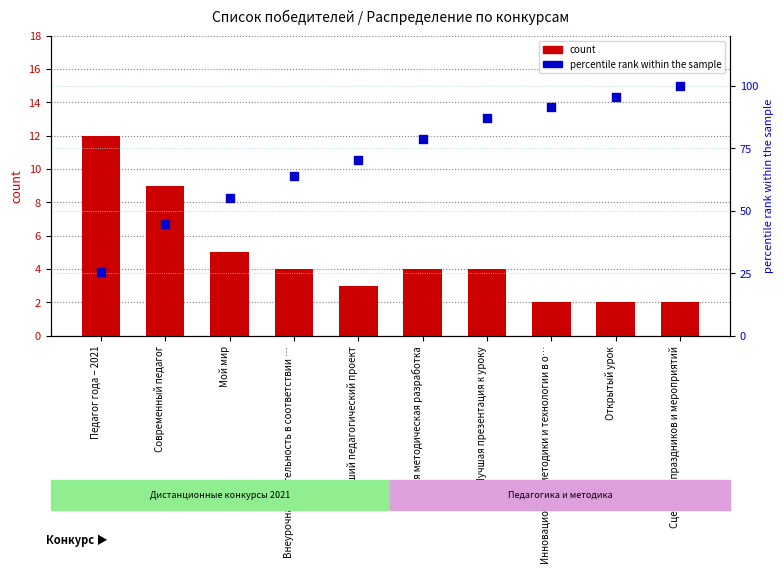

What is the total value across all series at Сценарий праздников и мероприятий?

102.0